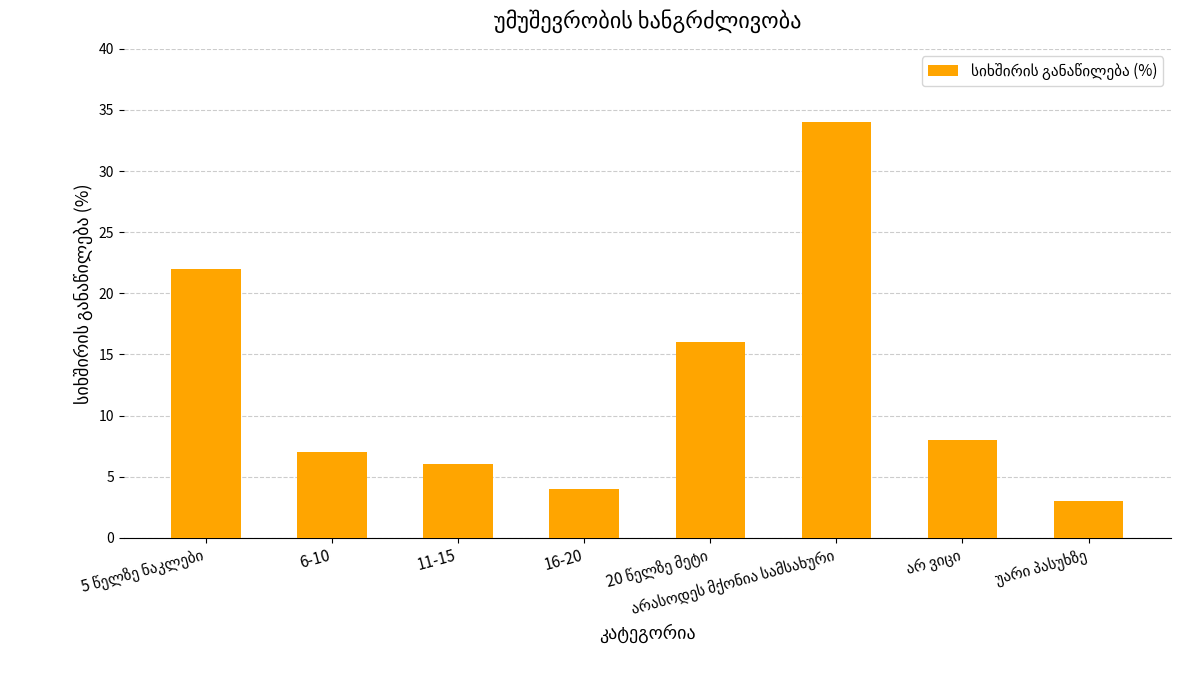

What is the minimum value shown in the chart?

3